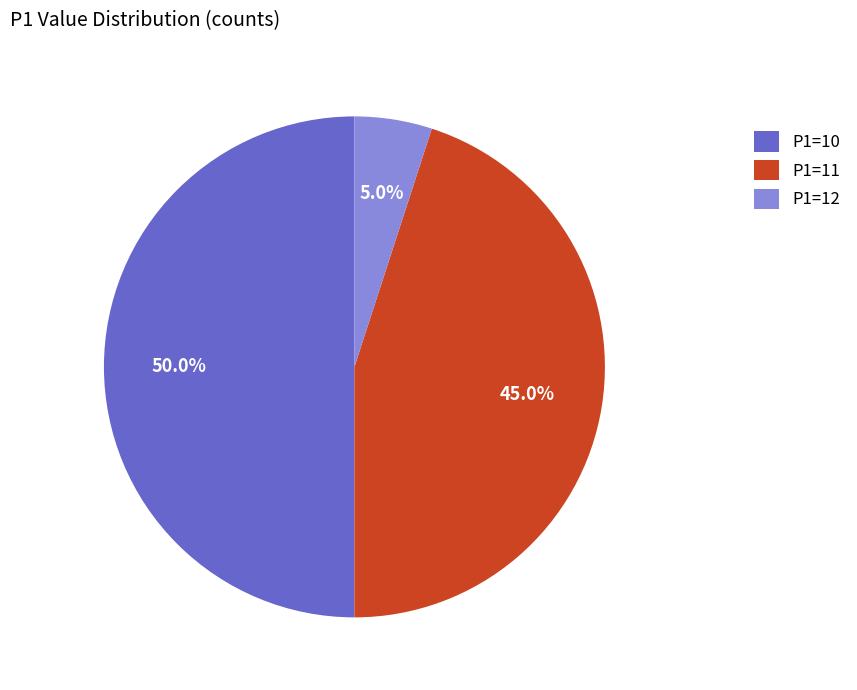

Which category has the biggest portion of the pie?

P1=10